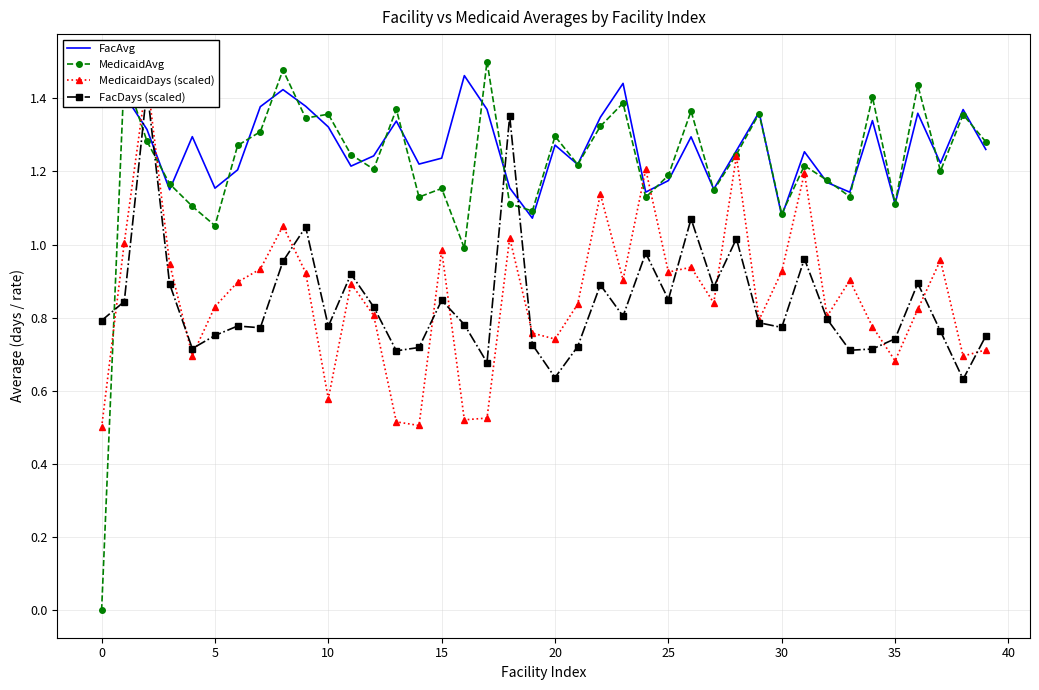

What is the difference between the highest and lowest values at 37?

0.5